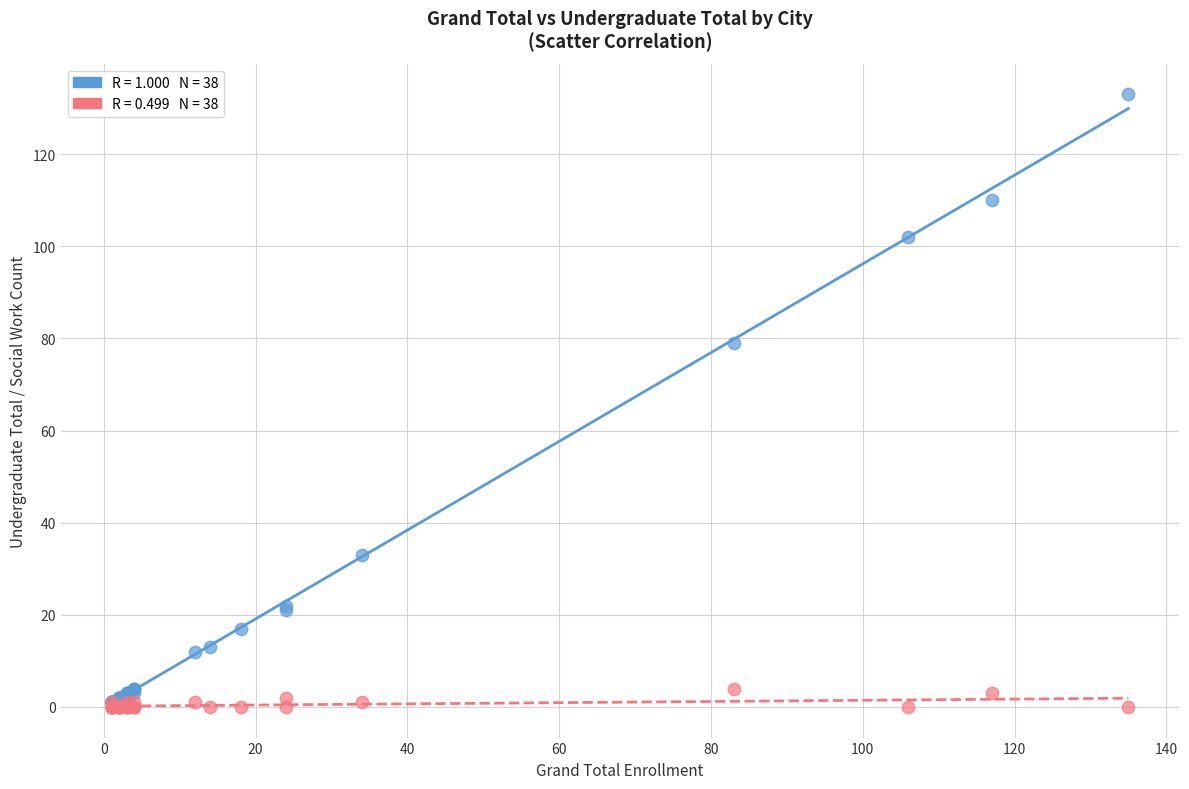

Across all series, what Y value is closest to 66?

79